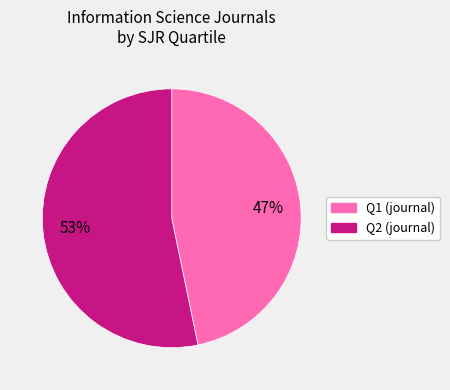

To the nearest percent, what is the difference between the largest and smallest slice percentages?

6%